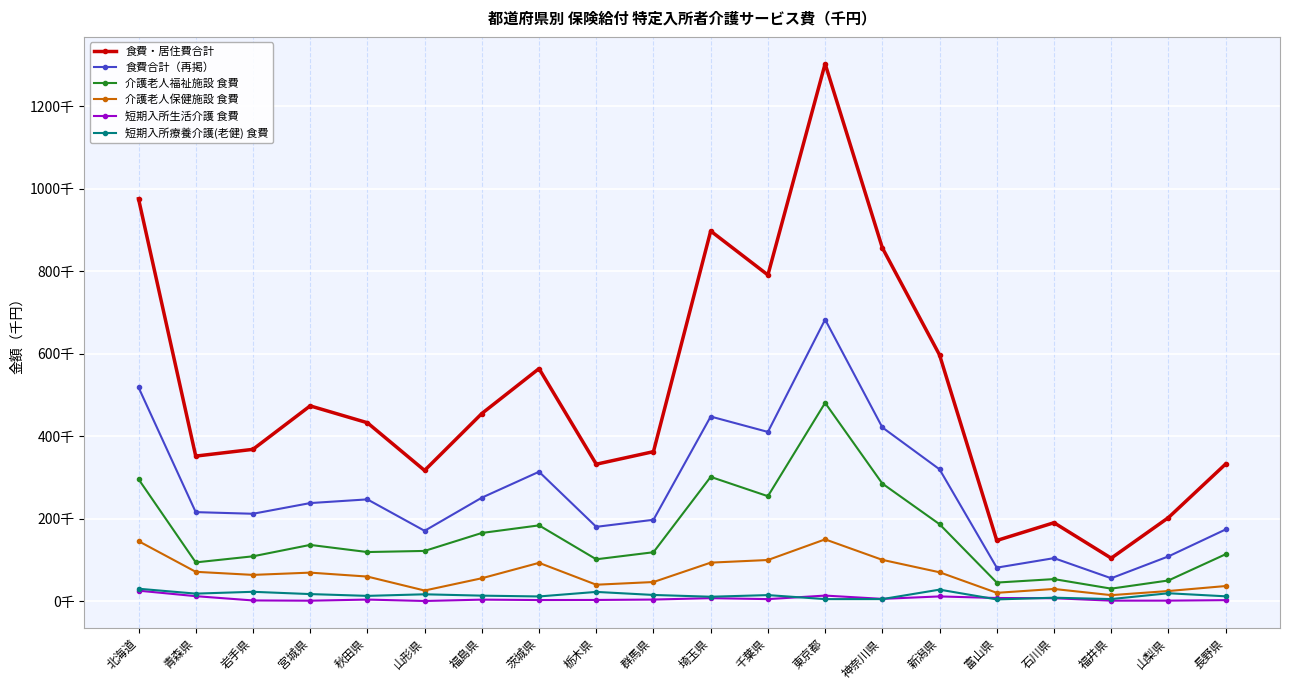

Is it true that 食費合計（再掲） equals 173936.1 at 長野県?

True